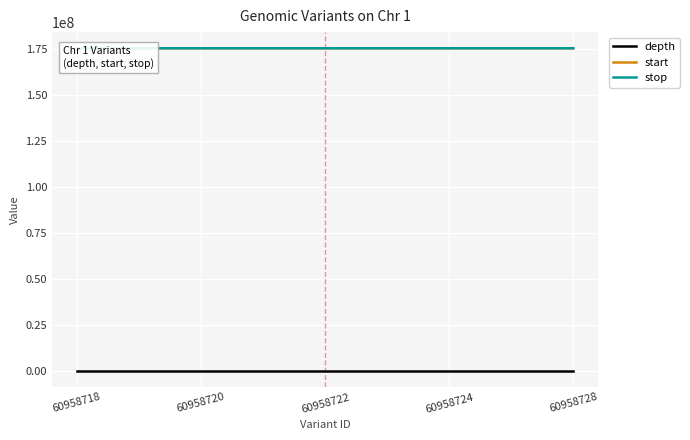

What is the minimum value shown in the chart?

2